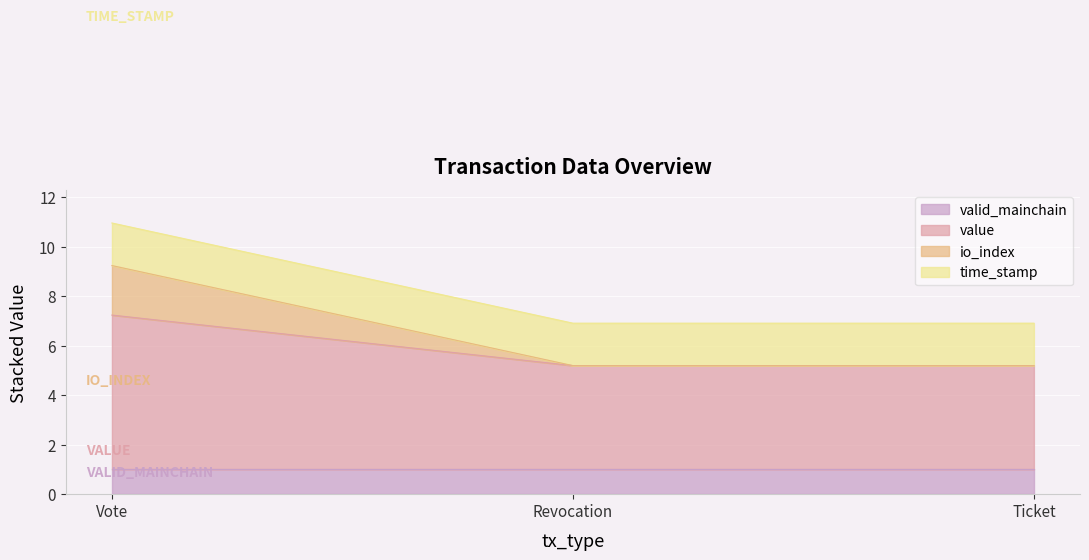

At which category is the sum across all series the highest?

Vote